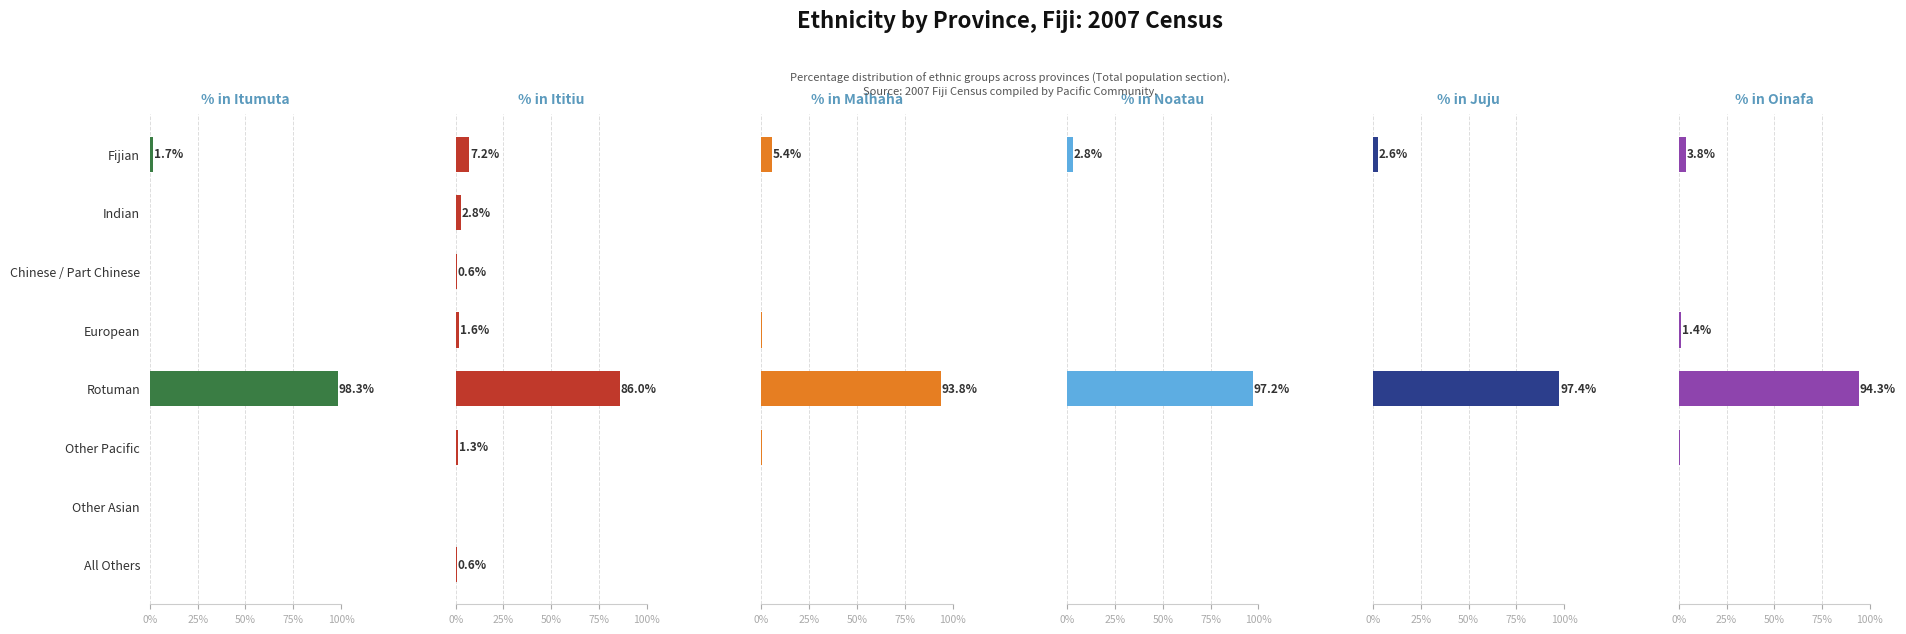

What is the greatest value displayed?

98.3